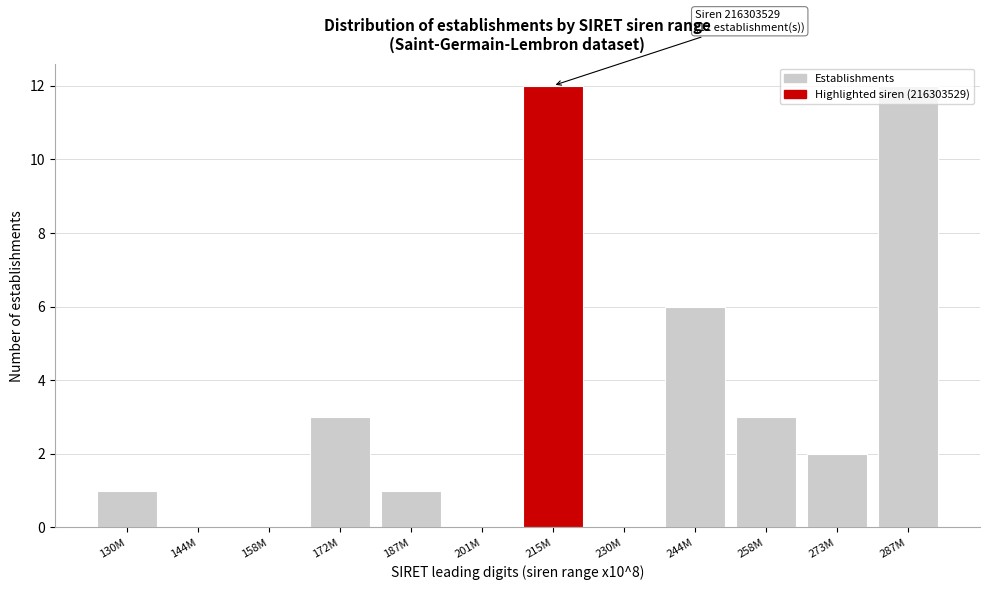

Which has a higher value, 172M or 144M?

172M